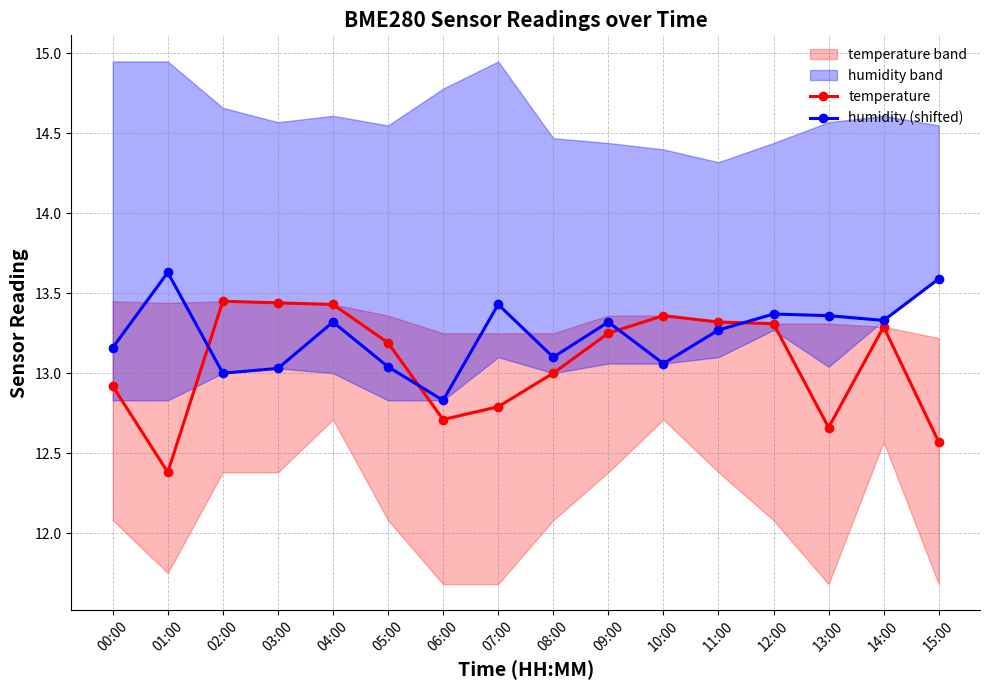

List the series in order of their overall mean, highest first.

humidity (shifted), temperature